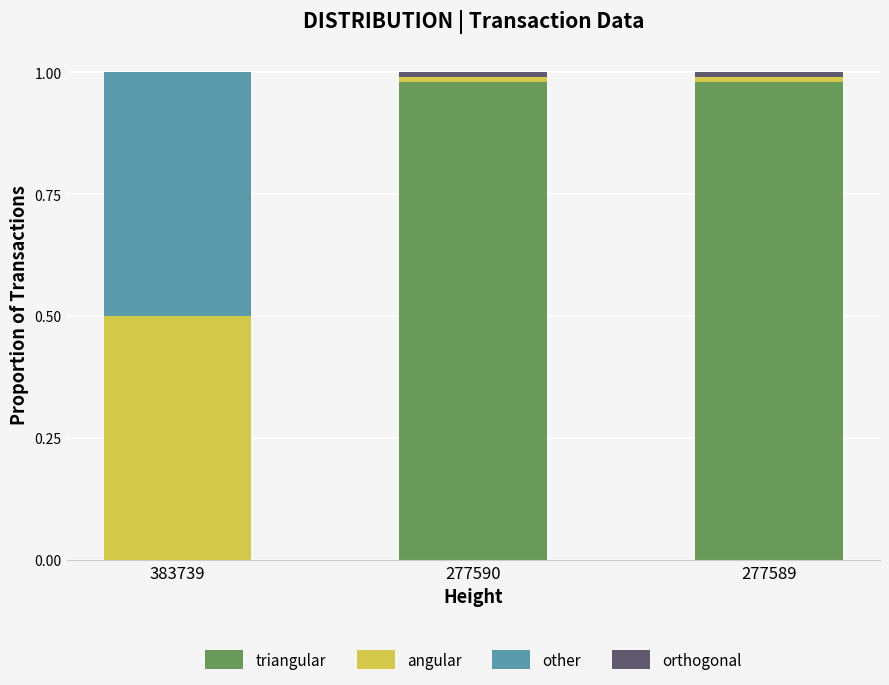

List the series in order of their peak value, lowest first.

orthogonal, angular, other, triangular